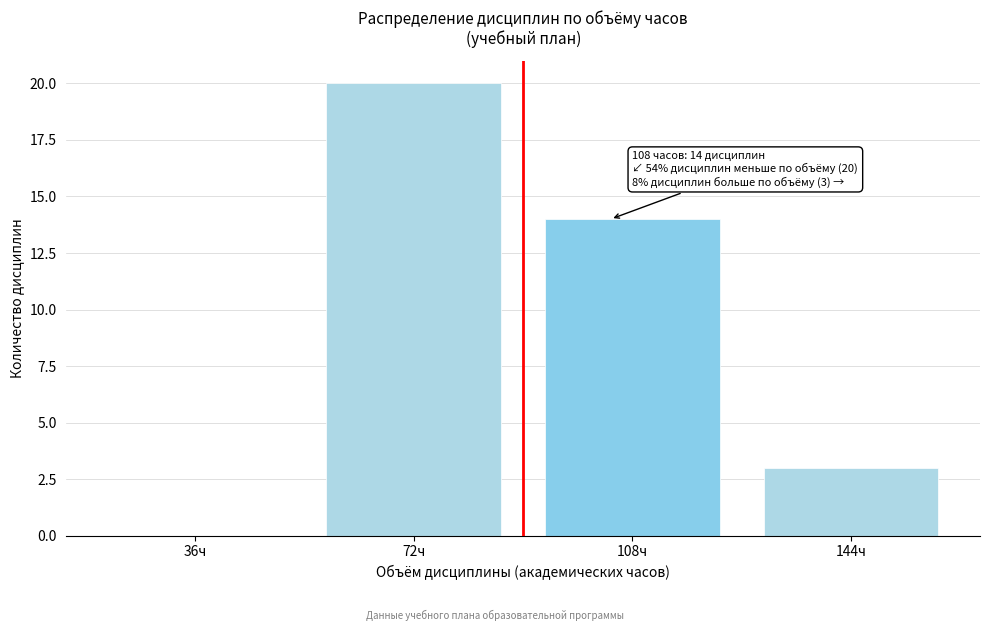

Reading left to right, list all the values displayed in this chart.

36ч=0	72ч=20	108ч=14	144ч=3